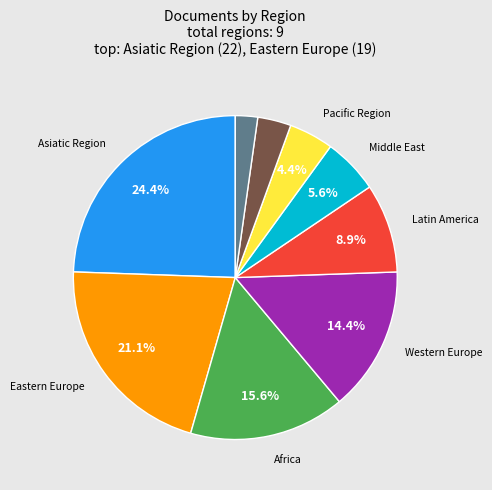

Is there a majority slice in this chart?

No